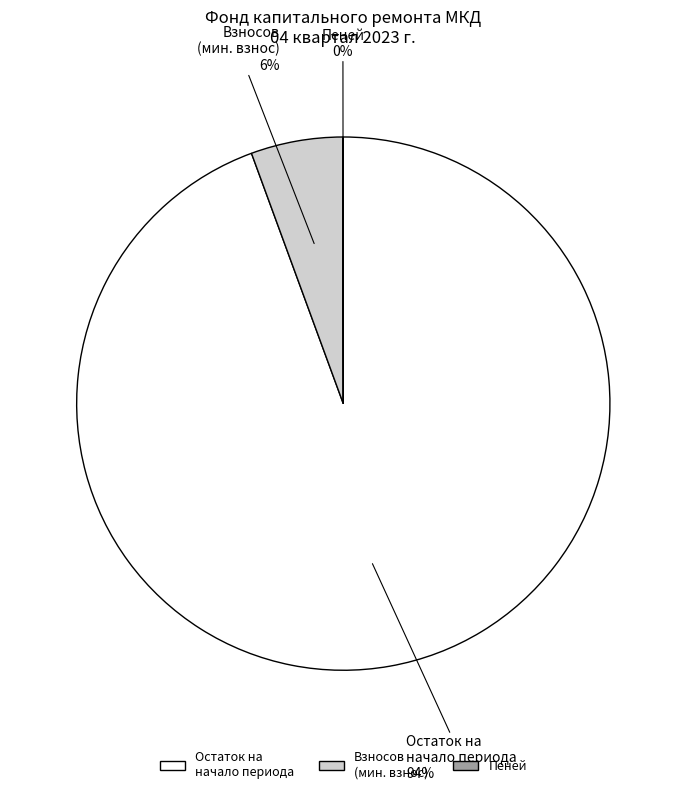

Which slice is the largest?

Остаток на начало периода